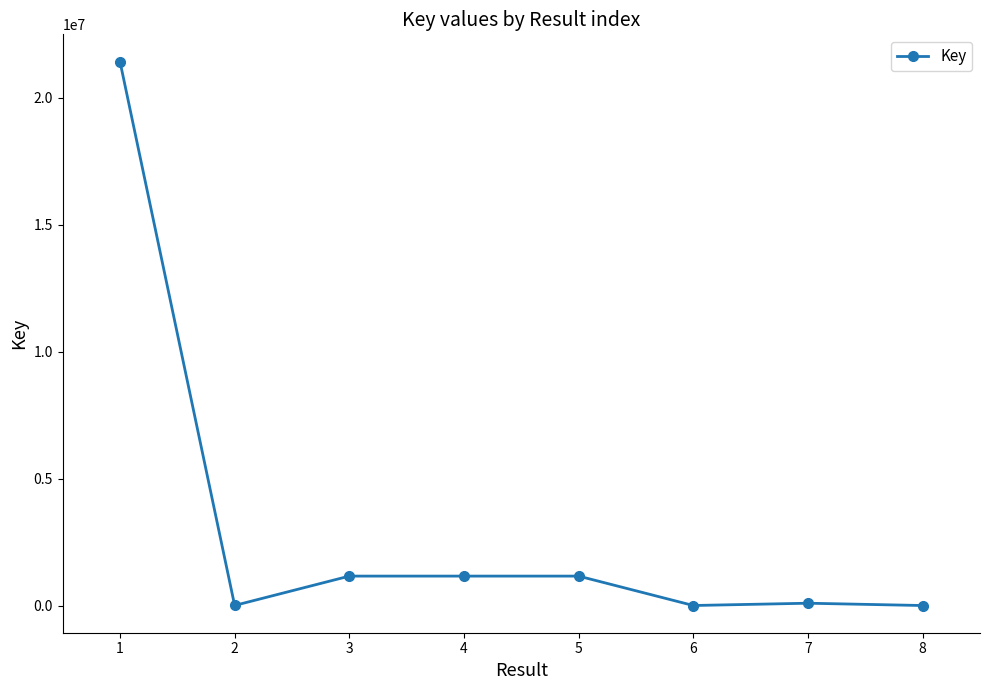

What is the difference between the maximum and minimum values?

21416064